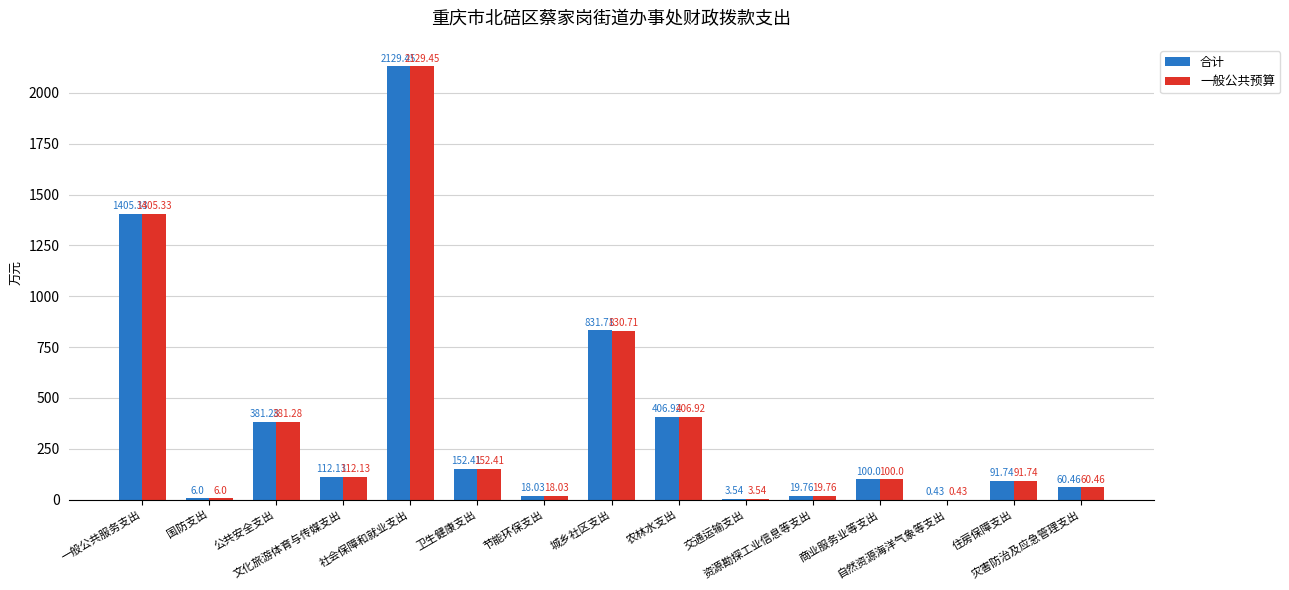

How many groups of bars are there?

15